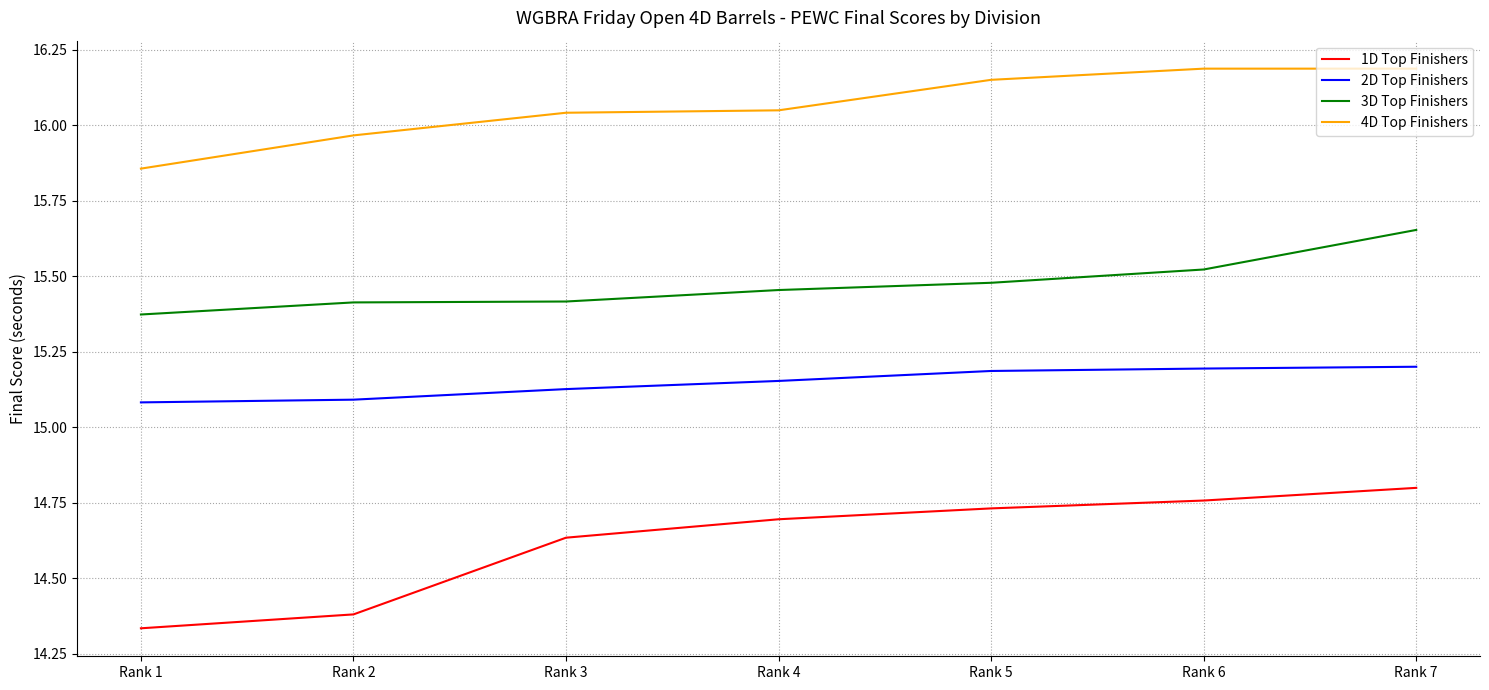

At Rank 1, list the series in order from smallest to largest.

1D Top Finishers, 2D Top Finishers, 3D Top Finishers, 4D Top Finishers